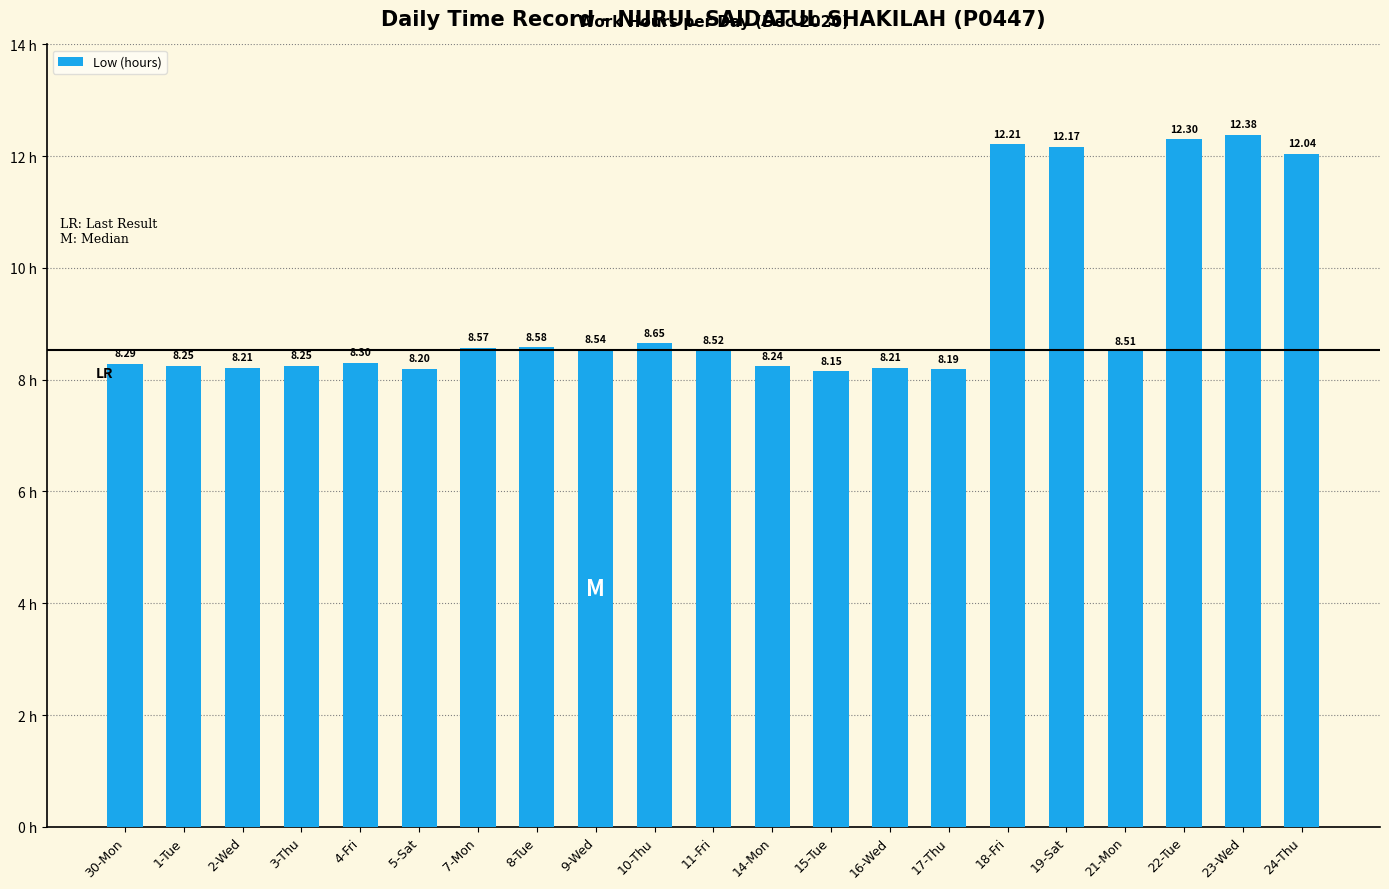

The chart shows a value of 3.9 at 10-Thu. True or false?

False